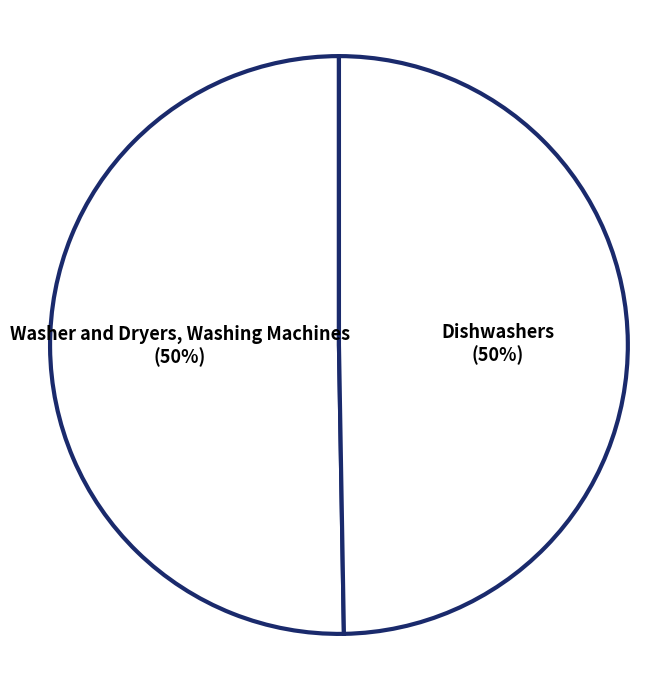

Approximately how many times larger is the value at Dishwashers compared to Washer and Dryers, Washing Machines?

1.0